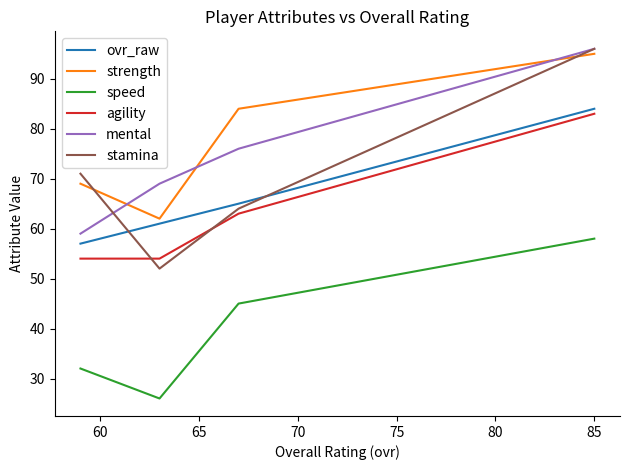

Between 55 and 70, which series saw the biggest shift?

mental